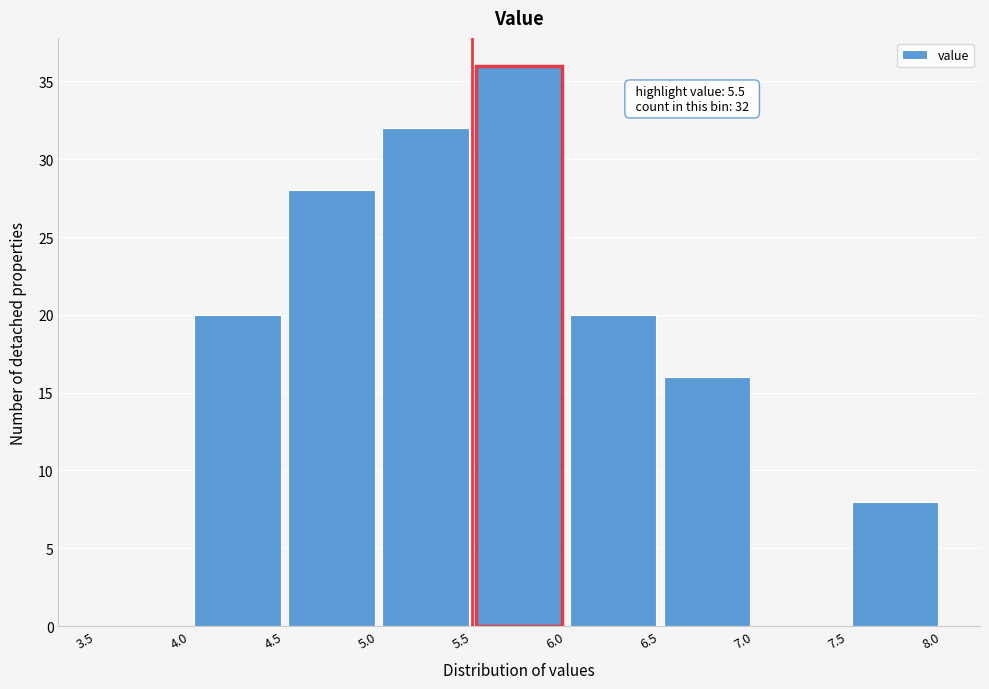

Which range on the x-axis has the tallest bar?

5.5 to 6.0